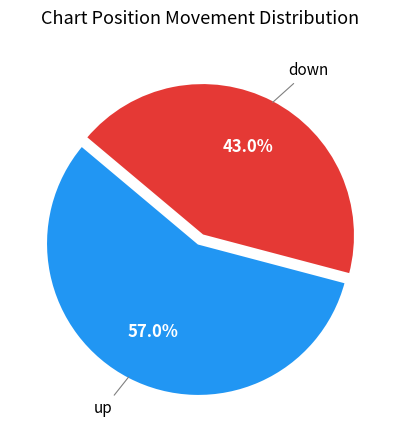

Between down and up, which is larger?

up